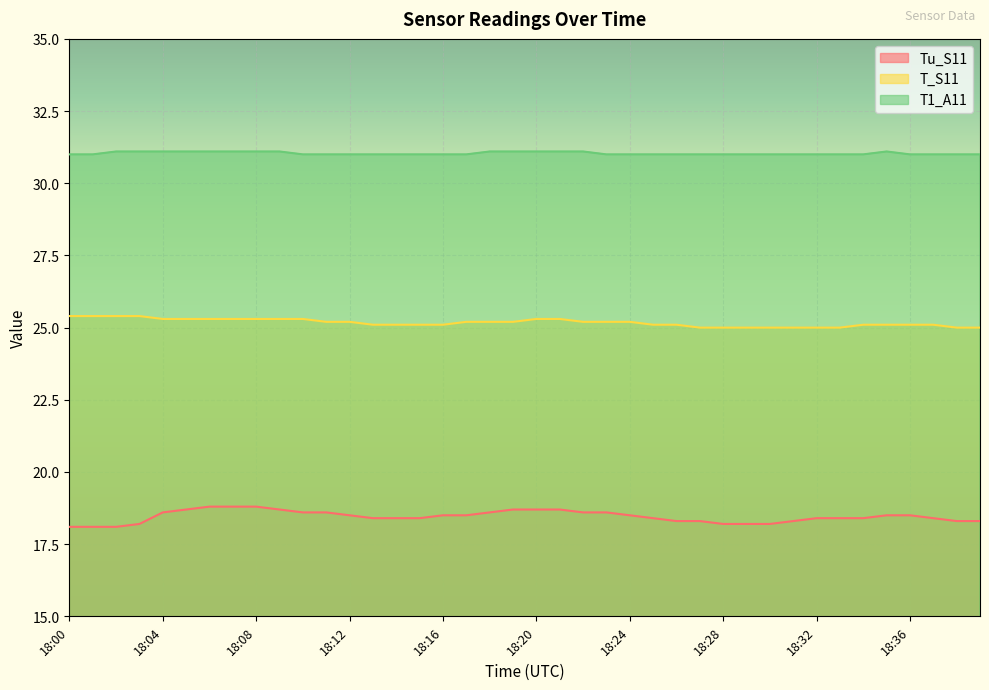

True or false: T_S11 and Tu_S11 cross at least once.

False